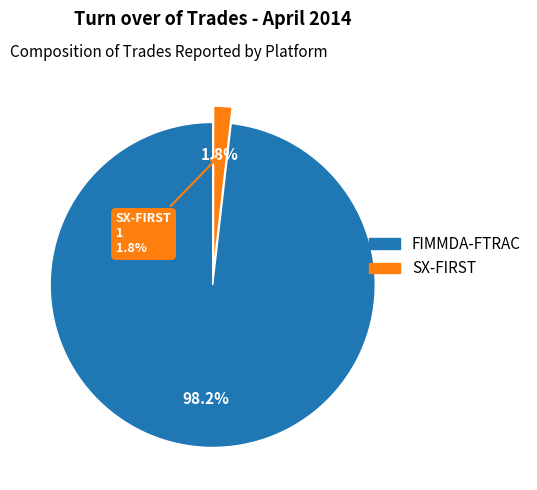

Which category accounts for the majority?

FIMMDA-FTRAC